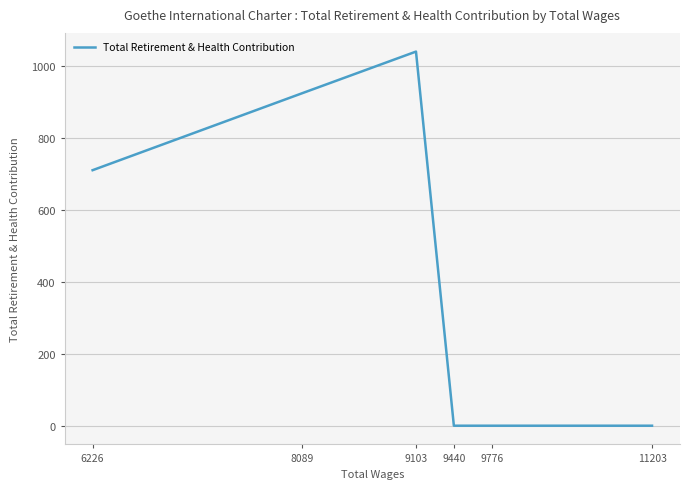

The value at 11203 is 488. True or false?

False